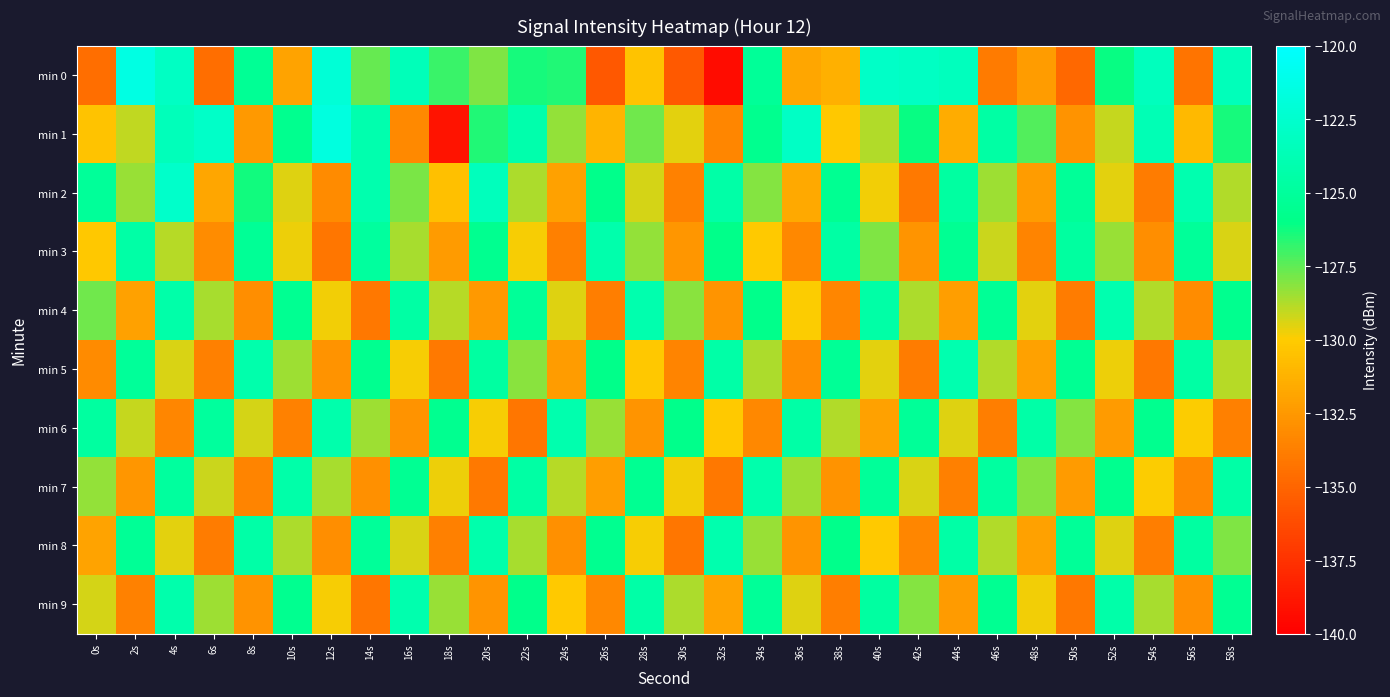

How many categories are shown in the chart?

30